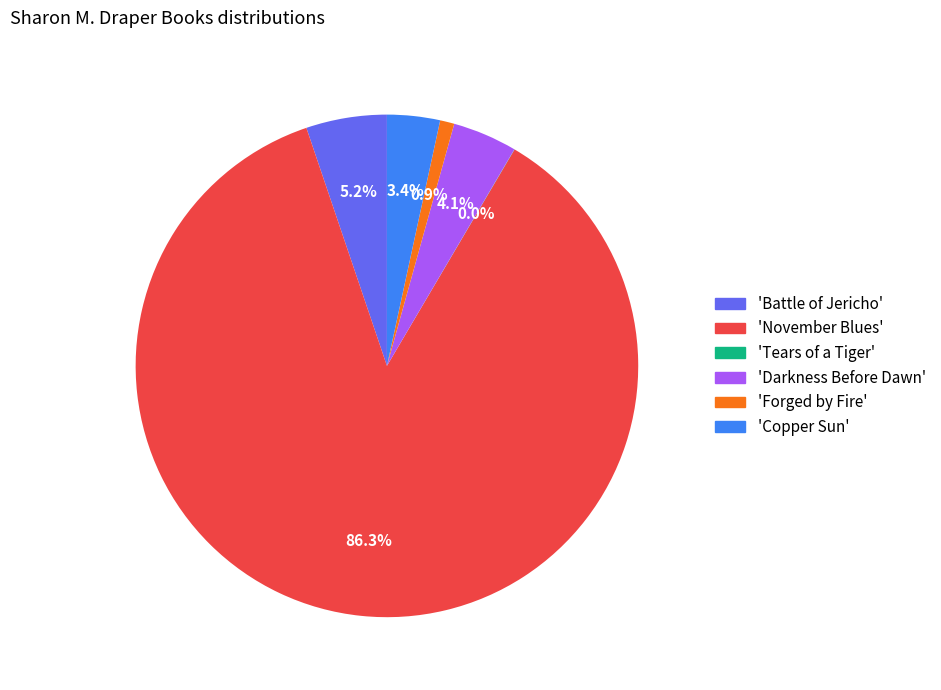

Approximately how many times larger is the value at 'Copper Sun' compared to 'Forged by Fire'?

3.7